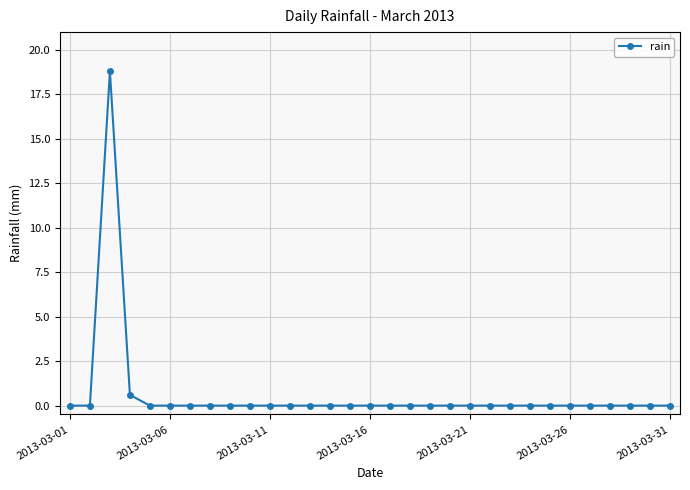

True or false: the data has more than 0 interior local peaks.

True